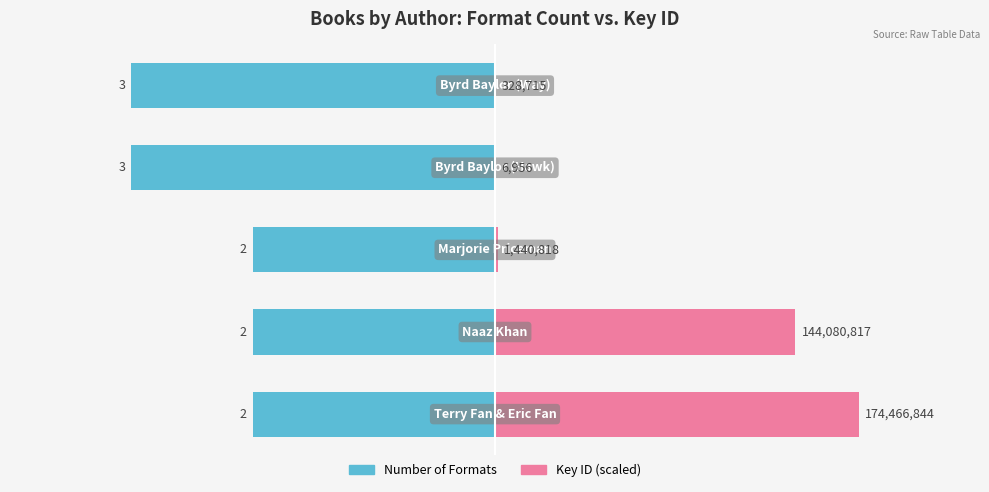

Is the value of Number of Formats at 4 greater than the value of Key ID (scaled) at 2?

No